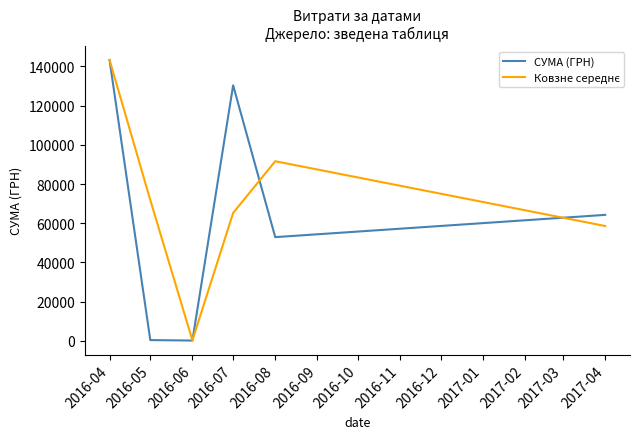

The value of СУМА (ГРН) at 2017-04 is 64293.0. True or false?

True